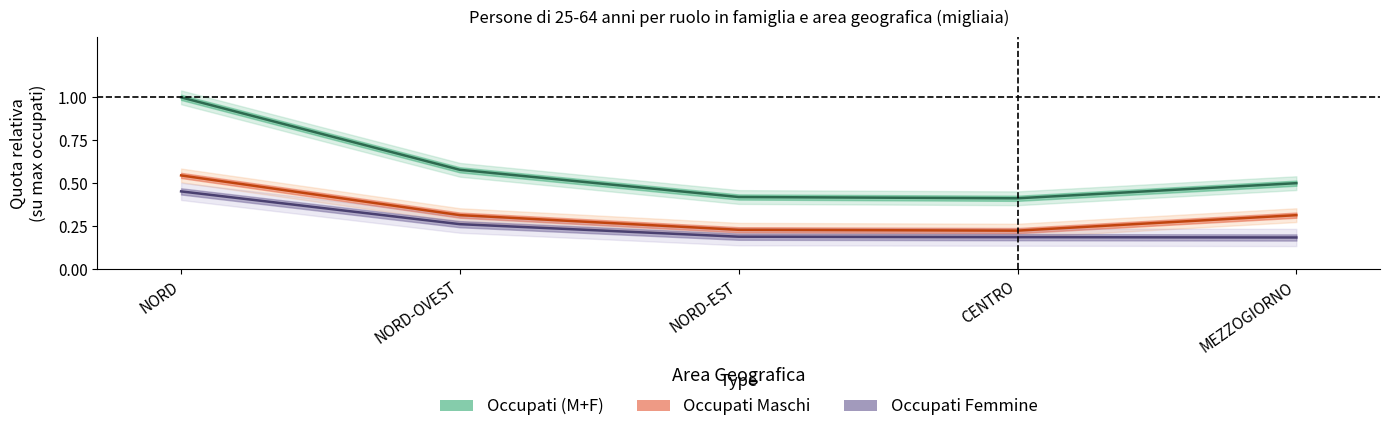

Which label corresponds to the smallest value in the chart?

MEZZOGIORNO